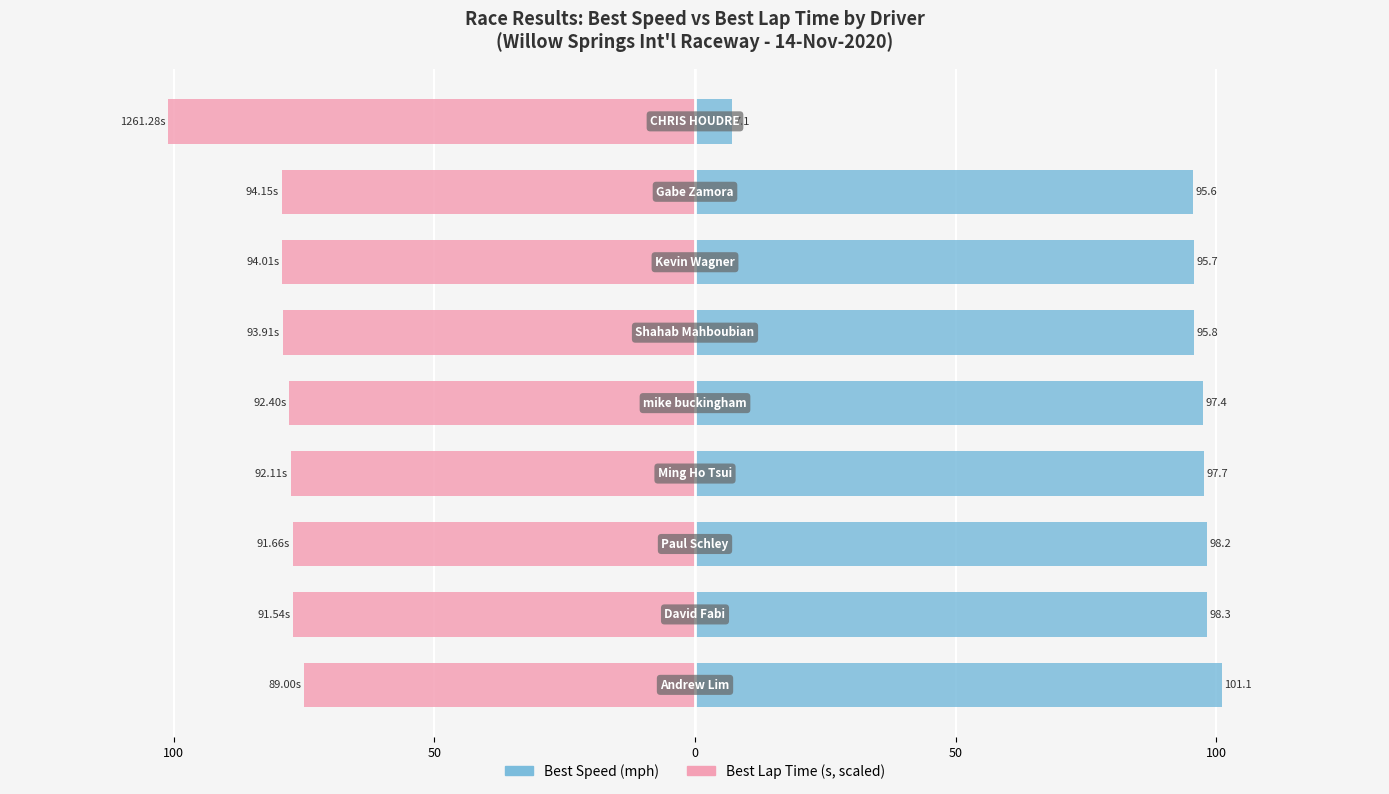

The value of Best Speed at 7 is 95.6. True or false?

True